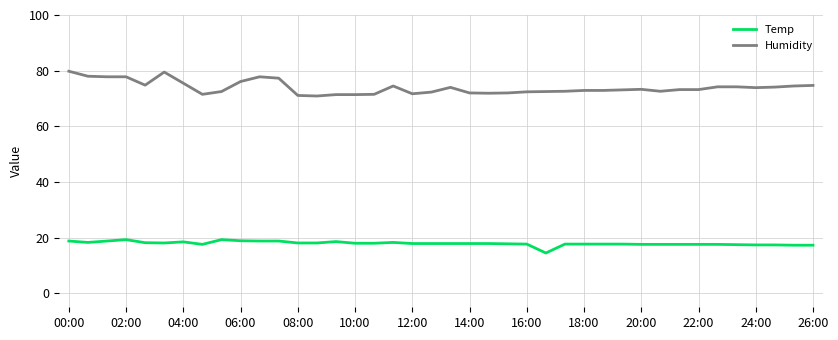

Rank the series by their average value, from lowest to highest.

Temp, Humidity